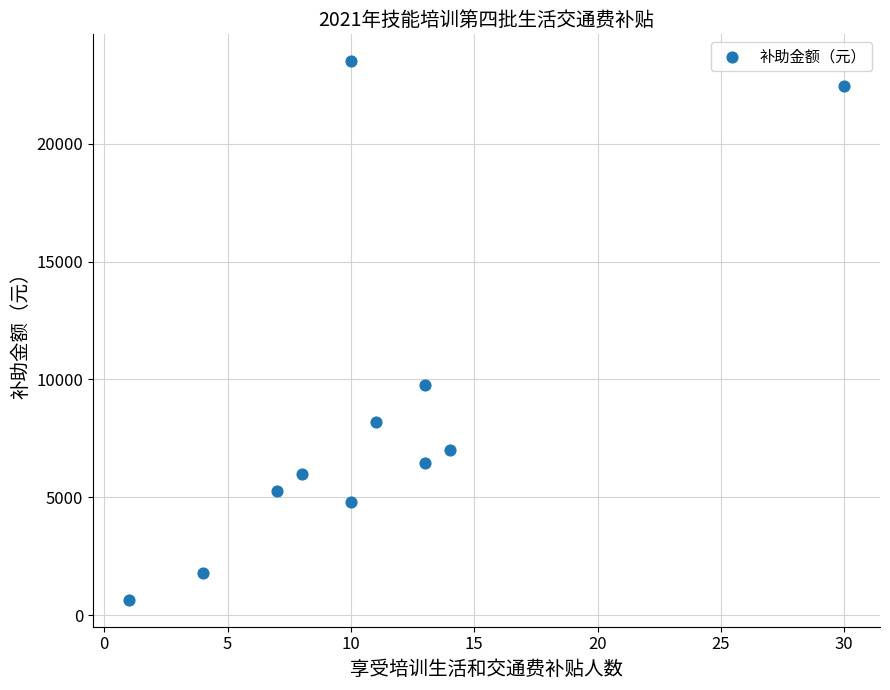

What is the average Y value?

8714